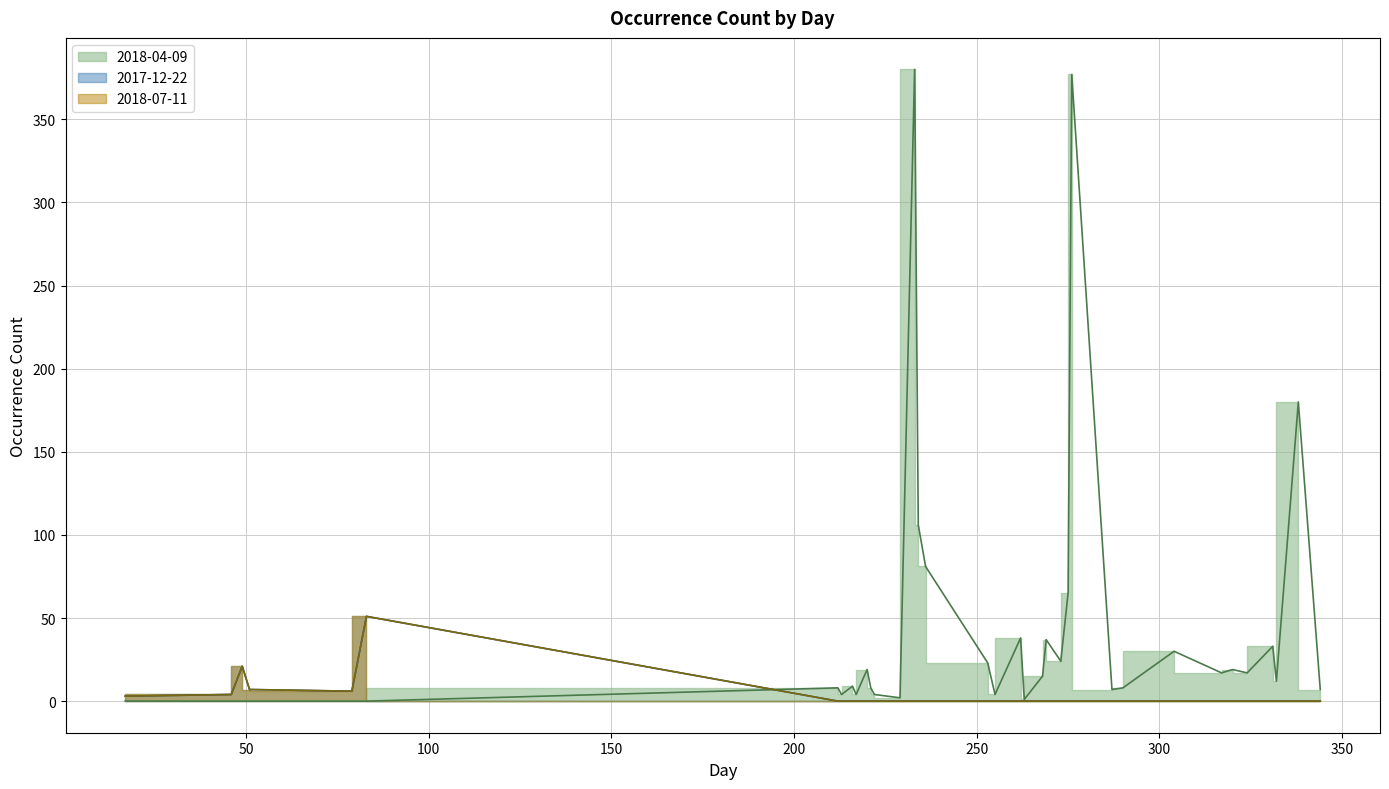

Read the 2017-12-22 value at 222.

3